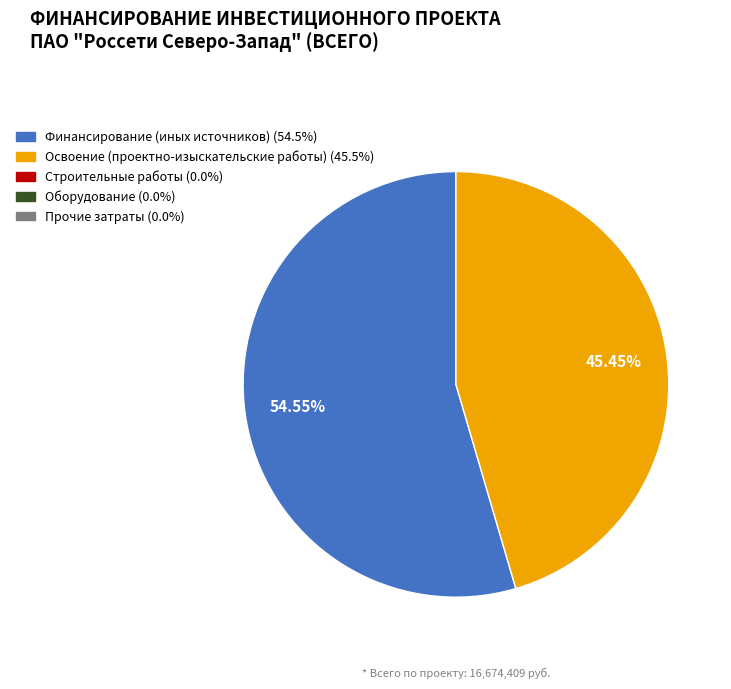

Is there any slice that represents more than half of the pie?

Yes